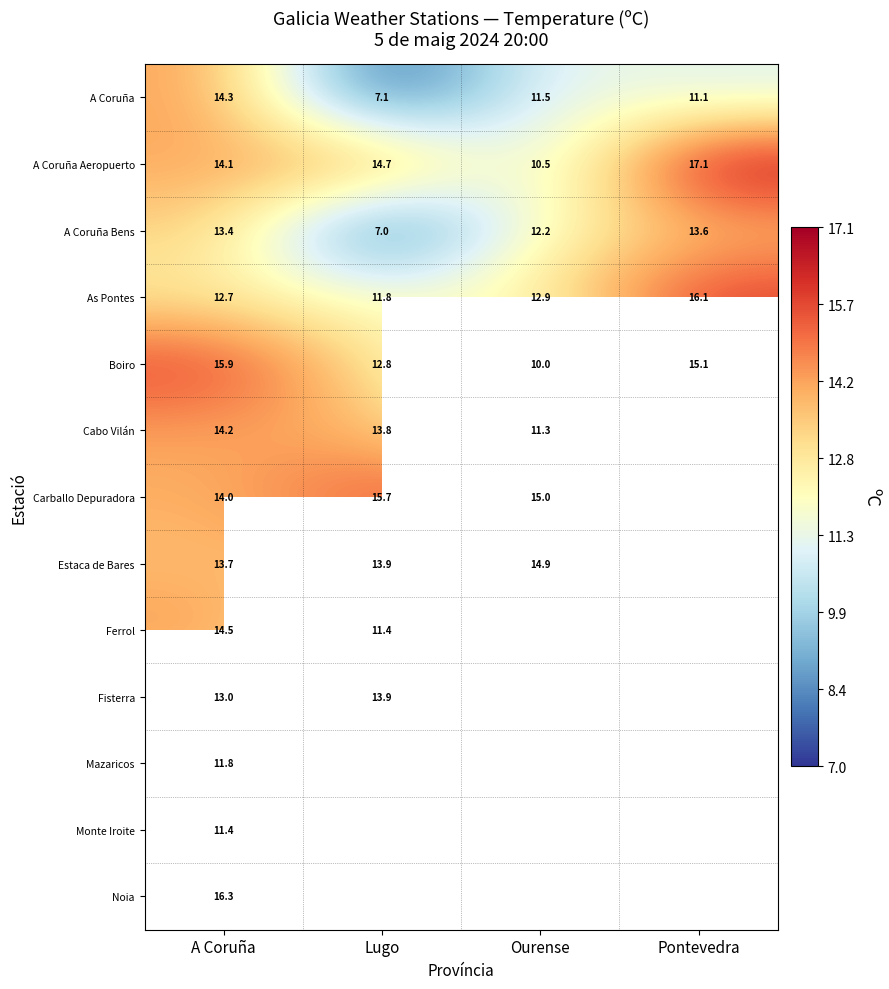

At which category is the sum across all series the highest?

A Coruña